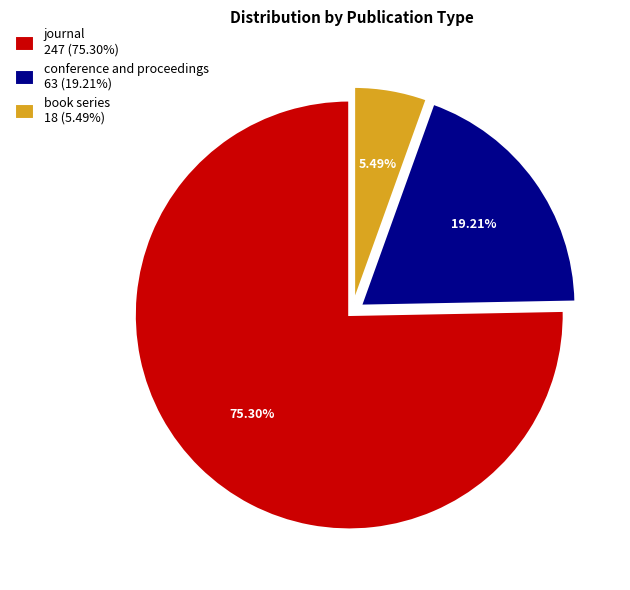

True or false: book series accounts for 5% of the total.

True